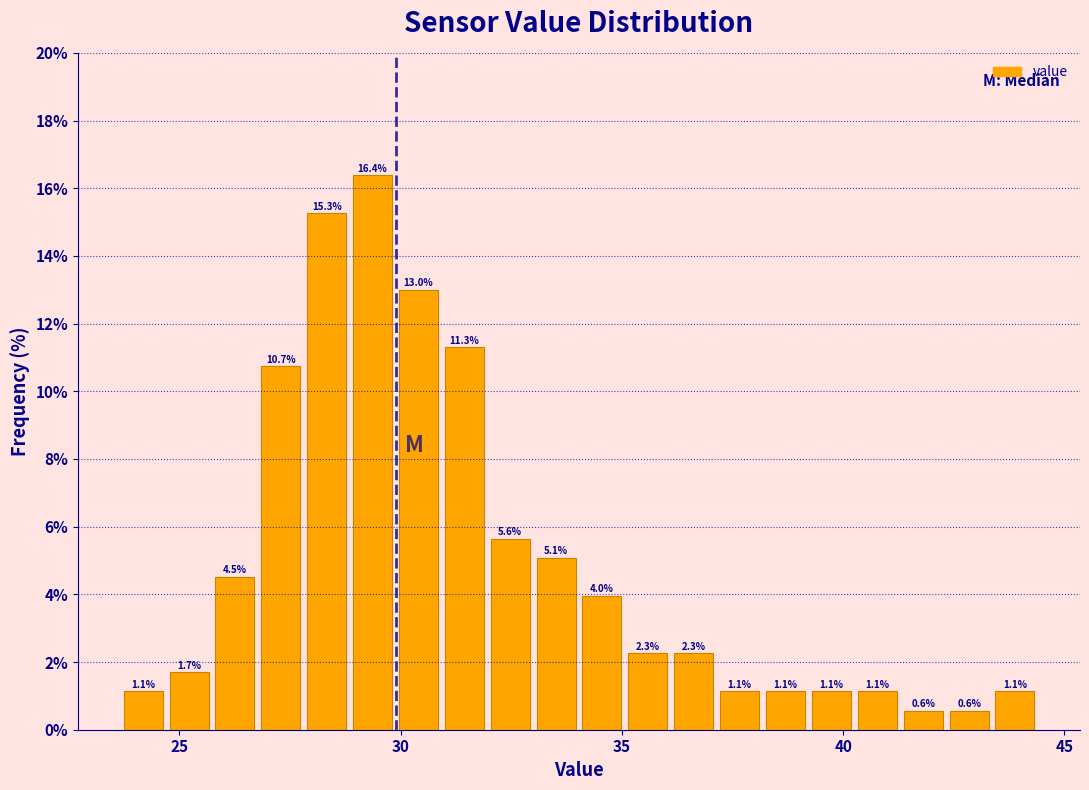

Read against the x-axis, roughly where is the centre of the tallest bar?

29.5